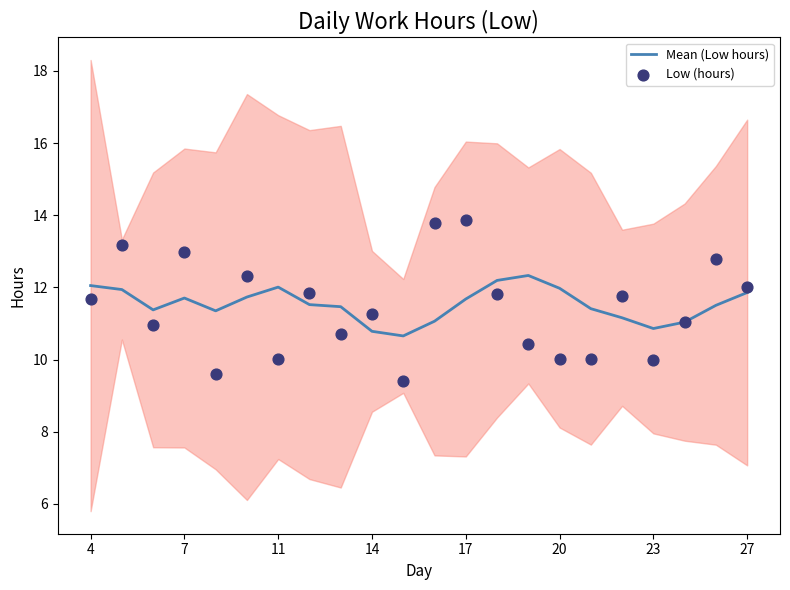

Which series has the widest spread of Y values?

Low (hours)